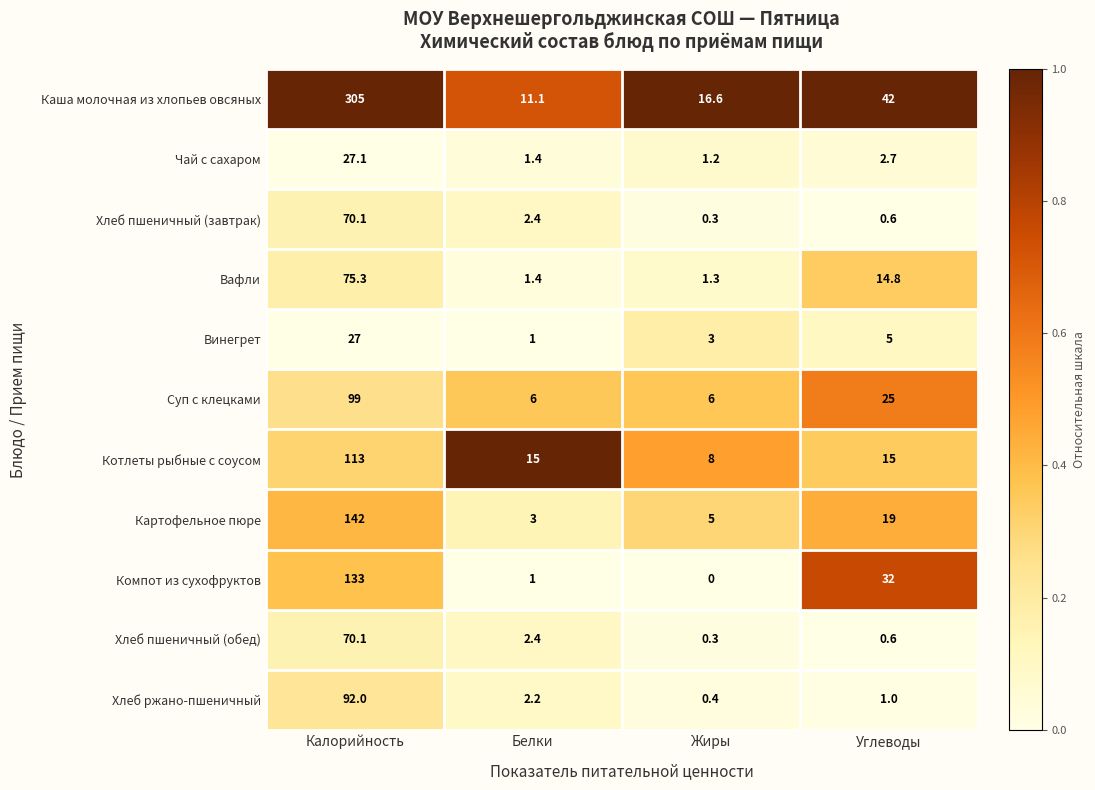

How many distinct data groups are displayed?

11